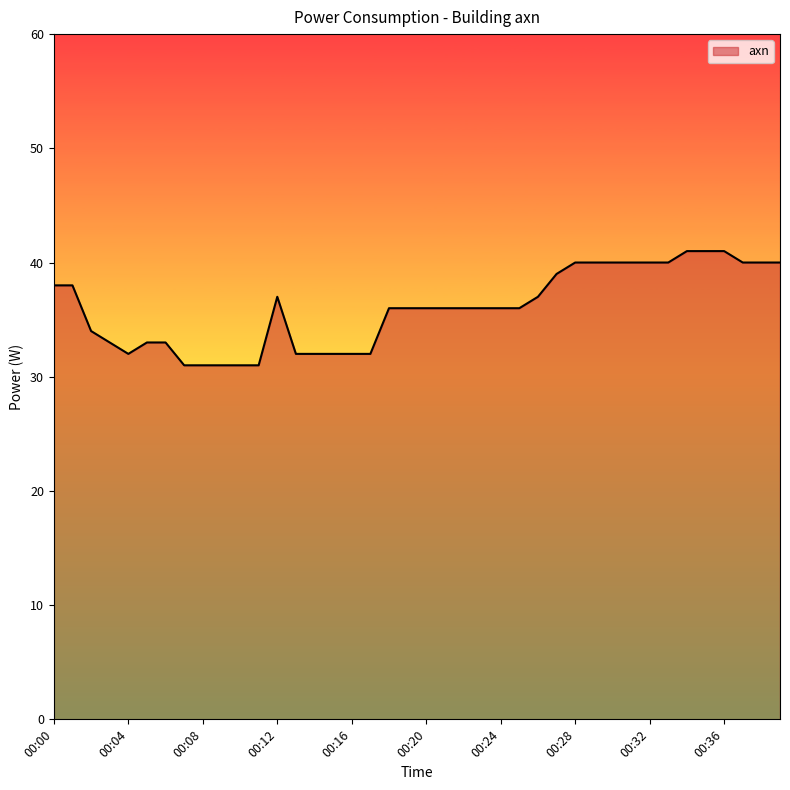

How many lines are shown in the chart?

1